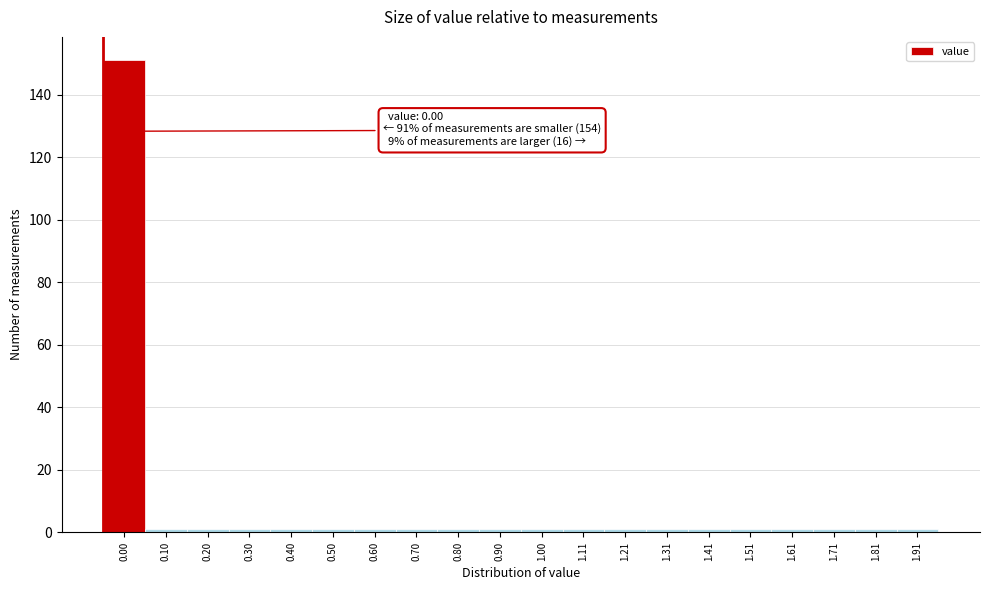

Reading right to left, transcribe all the data shown in this chart.

1.91=1	1.81=1	1.71=1	1.61=1	1.51=1	1.41=1	1.31=1	1.21=1	1.11=1	1.00=1	0.90=1	0.80=1	0.70=1	0.60=1	0.50=1	0.40=1	0.30=1	0.20=1	0.10=1	0.00=151